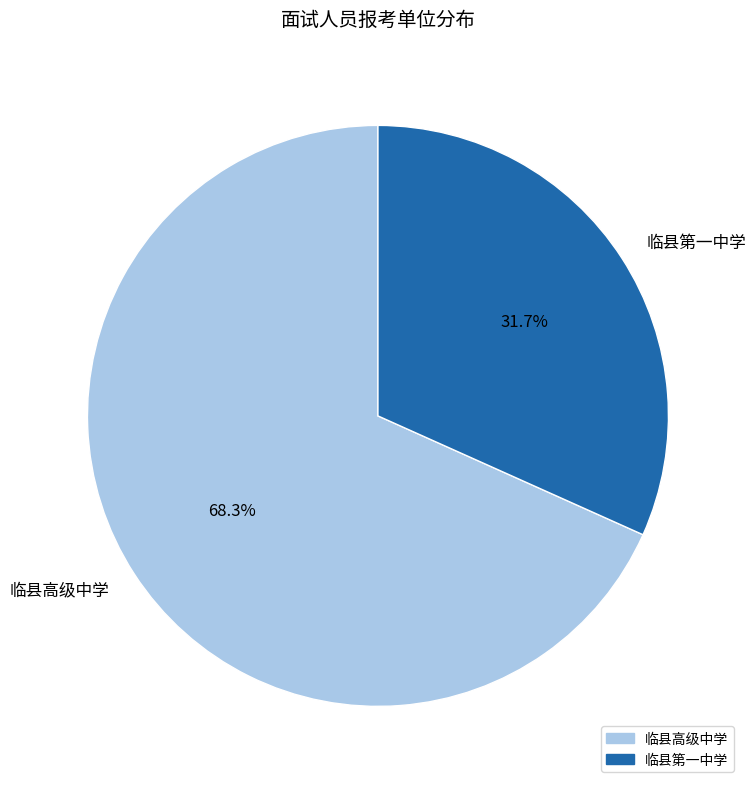

Which category has the smallest portion of the pie?

临县第一中学